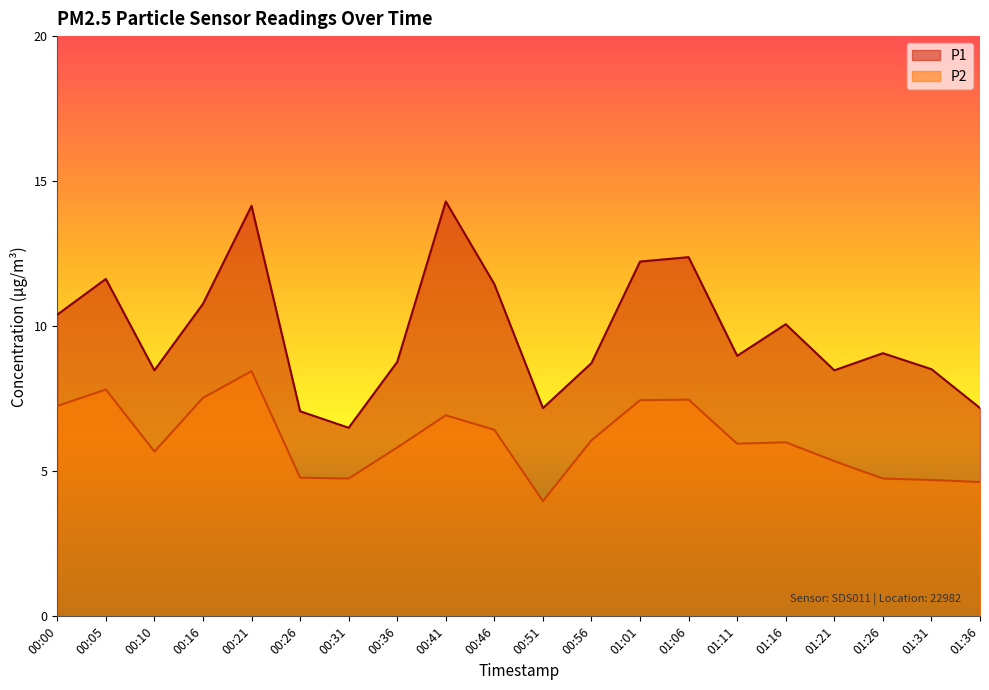

True or false: P1 and P2 intersect in this chart.

False